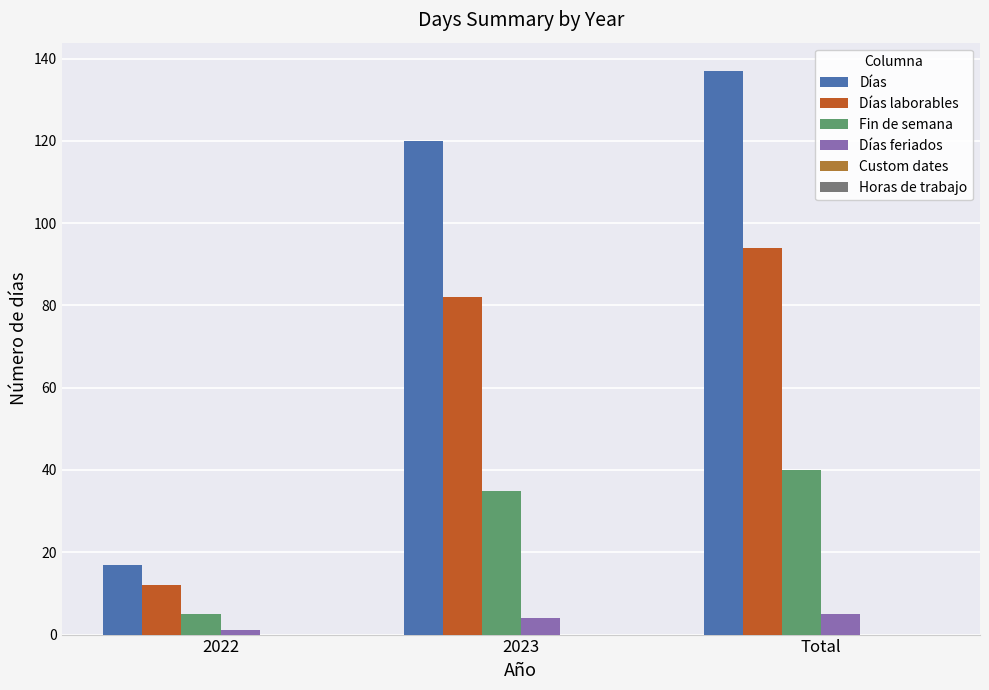

What is the value of the Días feriados bar at the 2nd from the left?

4